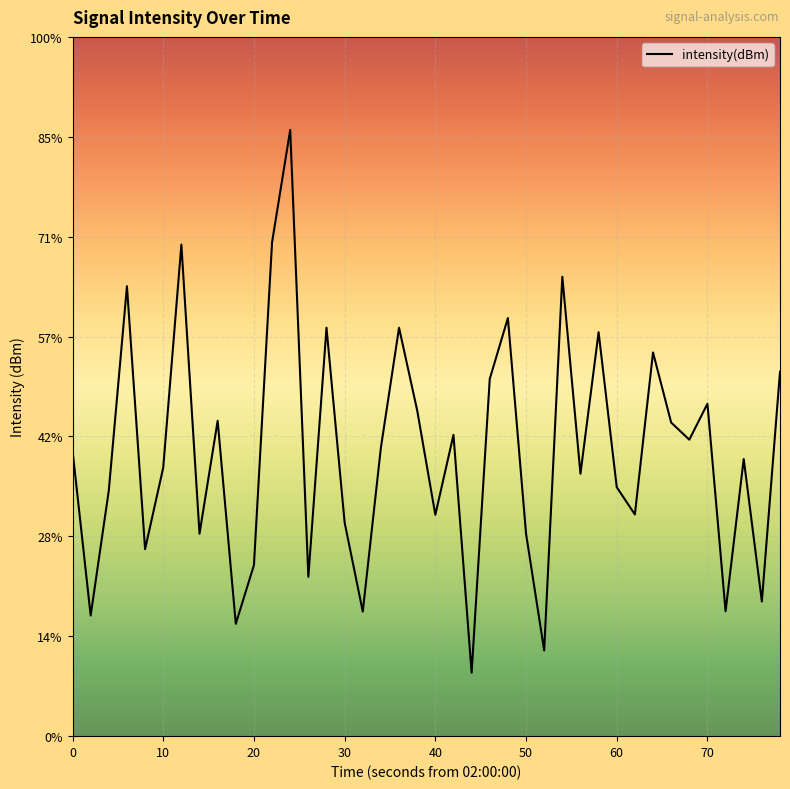

Does the chart display data point markers on the line(s)?

No